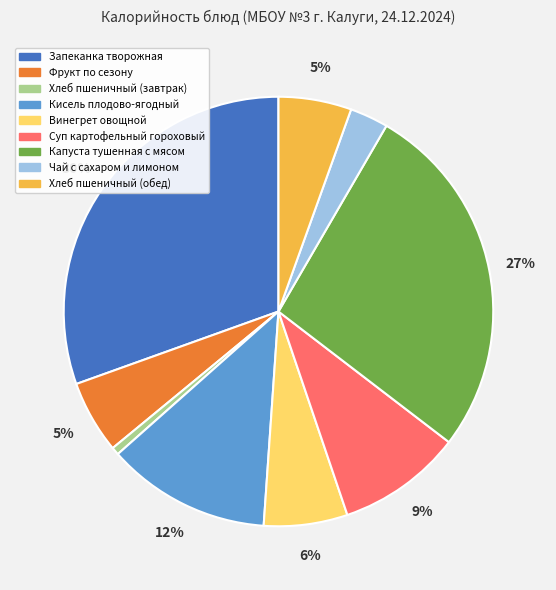

To the nearest percent, what is the difference between the largest and smallest slice percentages?

30%